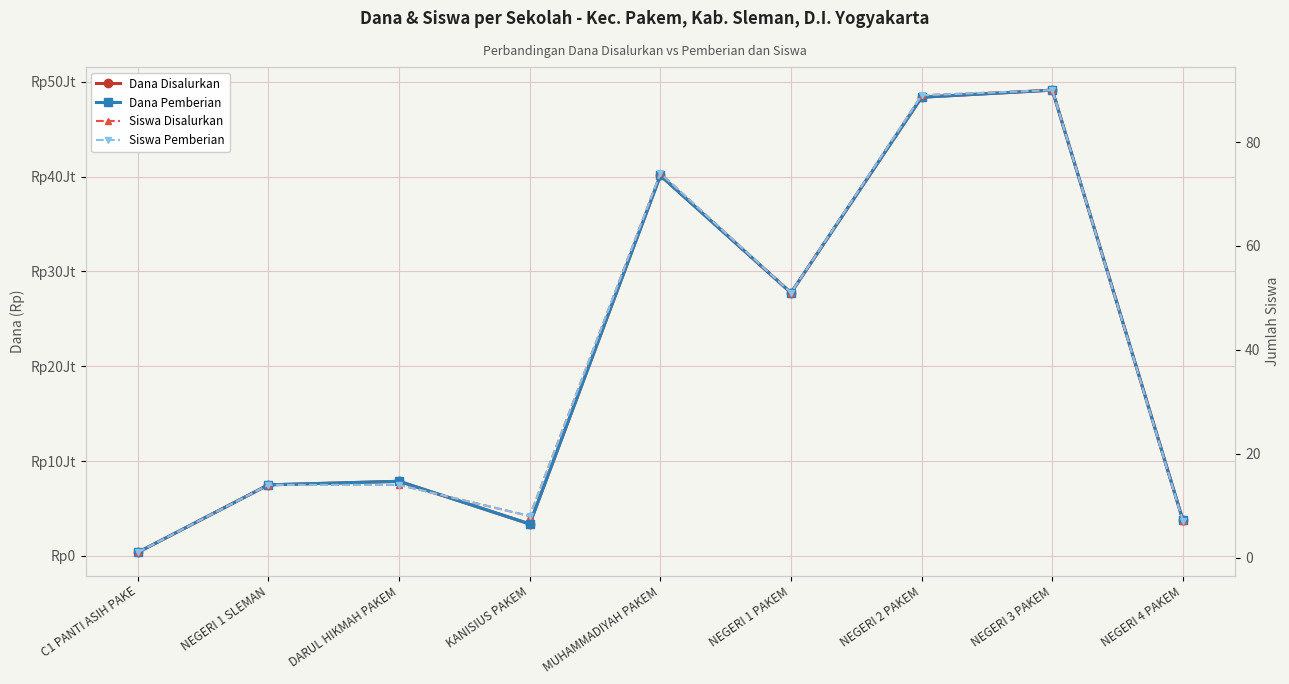

How many categories are shown in the chart?

9